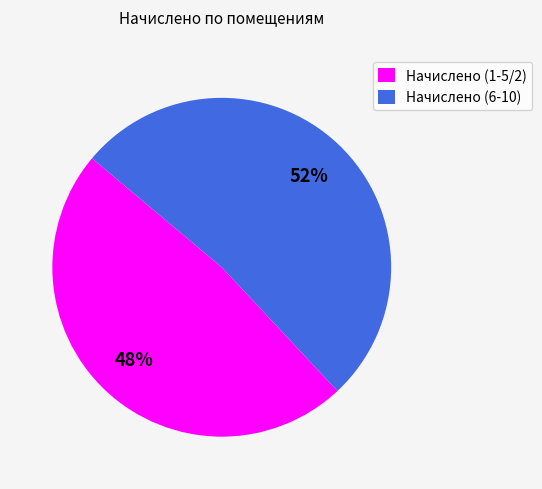

Is the sum of Начислено (6-10) and Начислено (1-5/2) greater than half?

Yes